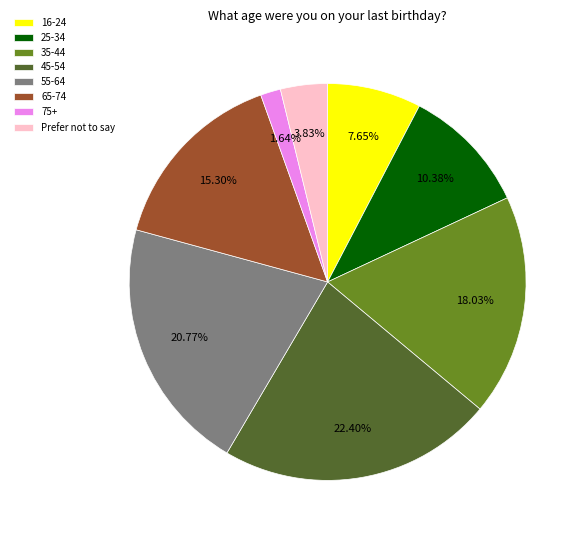

What is the ratio of the value at Prefer not to say to the value at 25-34?

0.4